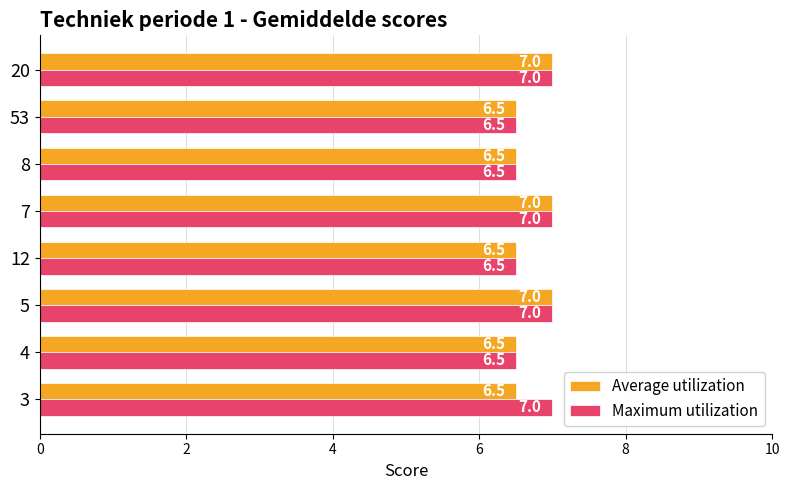

Rank the series by their average value, from lowest to highest.

Average utilization, Maximum utilization